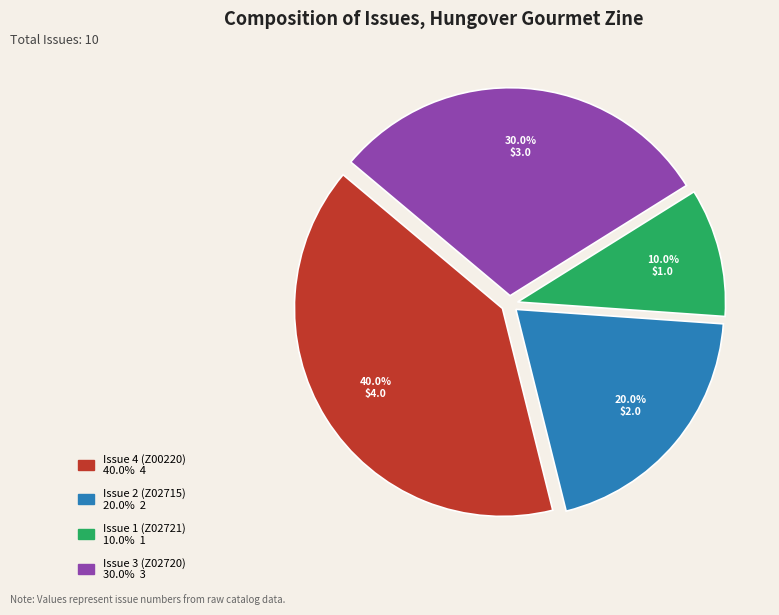

Approximately how many times larger is the value at Issue 4 (Z00220) compared to Issue 1 (Z02721)?

4.0